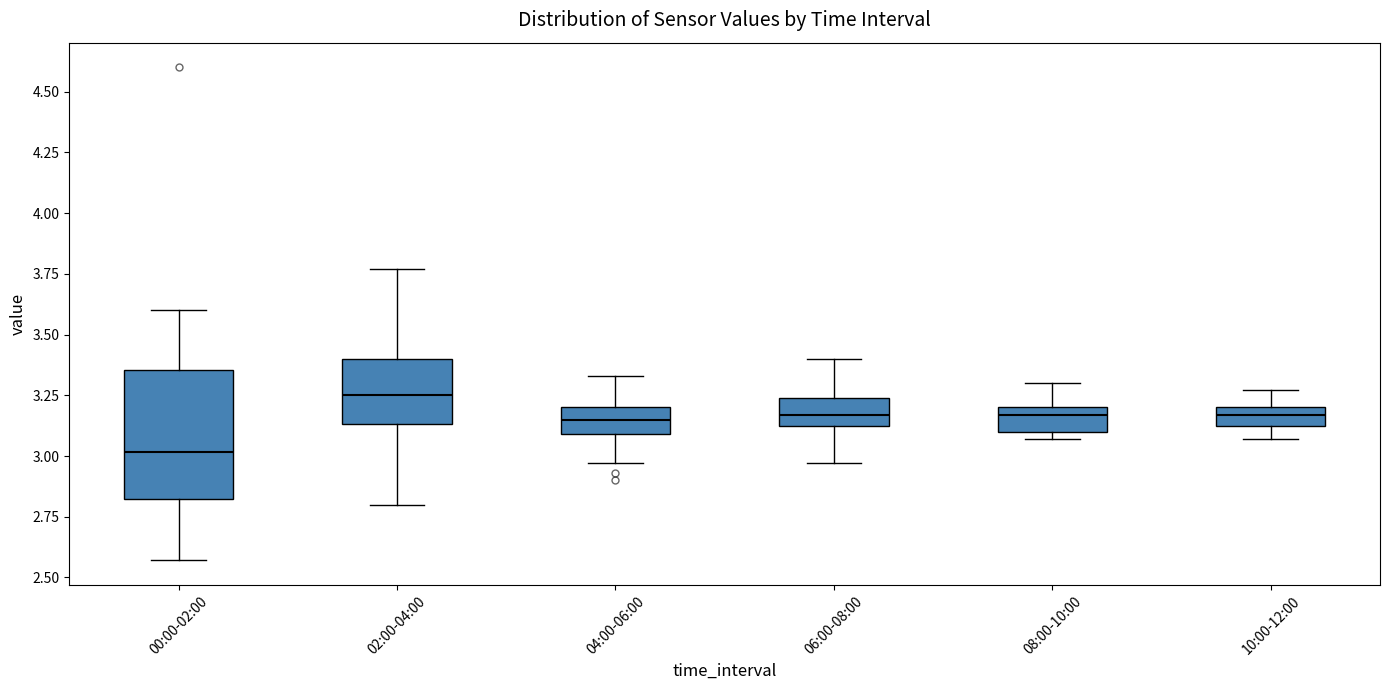

Reading left to right, transcribe this box plot: for each box, give where its median line is, the range the box spans, and where its two whiskers end, as read against the y-axis. The values are not printed on the chart, so give them approximately, as read against the axis.

00:00-02:00: median 3.00, box 2.80 to 3.35, whiskers 2.55 to 3.60
02:00-04:00: median 3.25, box 3.15 to 3.40, whiskers 2.80 to 3.75
04:00-06:00: median 3.15, box 3.10 to 3.20, whiskers 2.95 to 3.35
06:00-08:00: median 3.15, box 3.10 to 3.25, whiskers 2.95 to 3.40
08:00-10:00: median 3.15, box 3.10 to 3.20, whiskers 3.05 to 3.30
10:00-12:00: median 3.15, box 3.10 to 3.20, whiskers 3.05 to 3.25